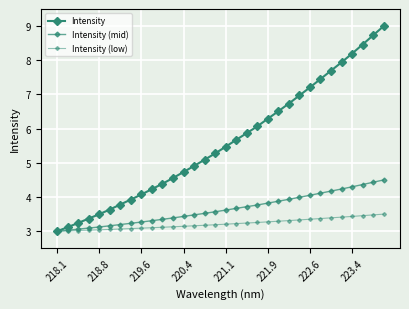

How many lines are shown in the chart?

3